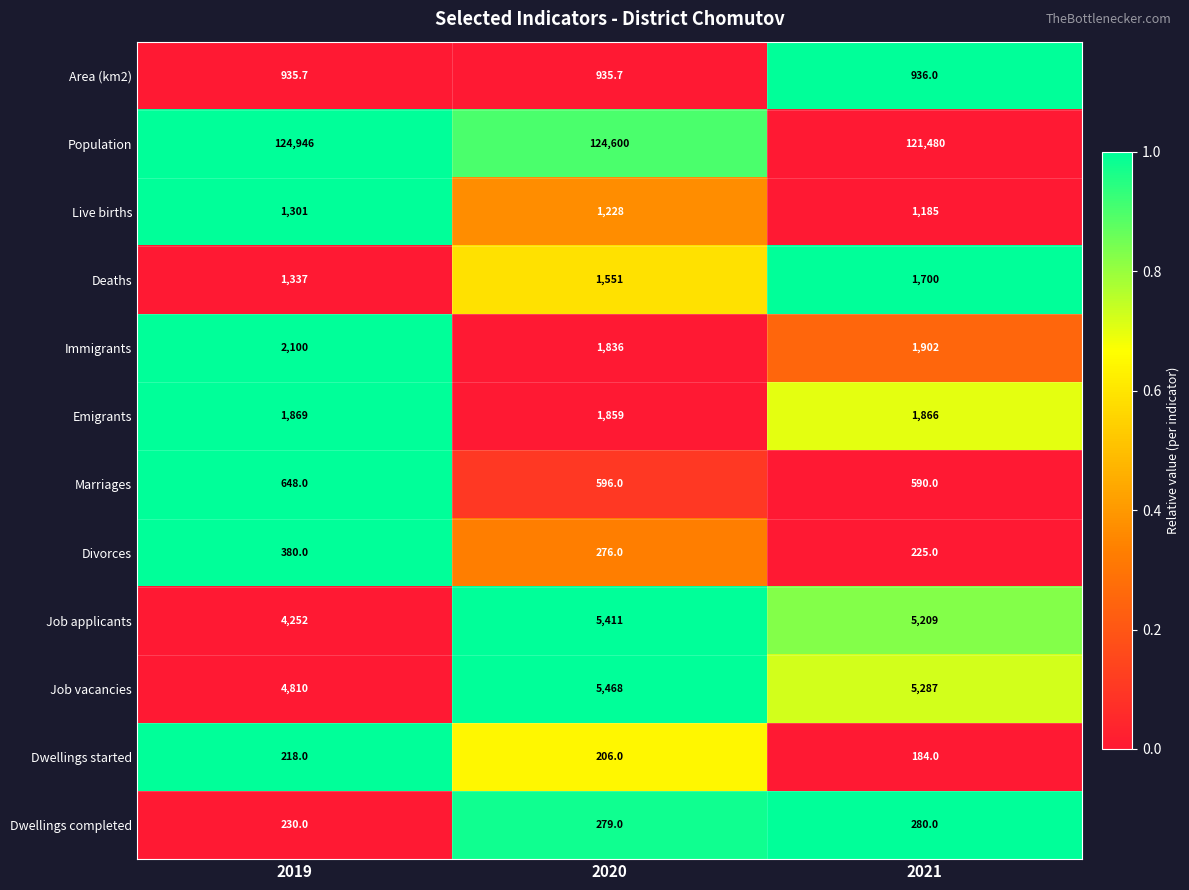

Where does the Emigrants series first go above 1866?

2019